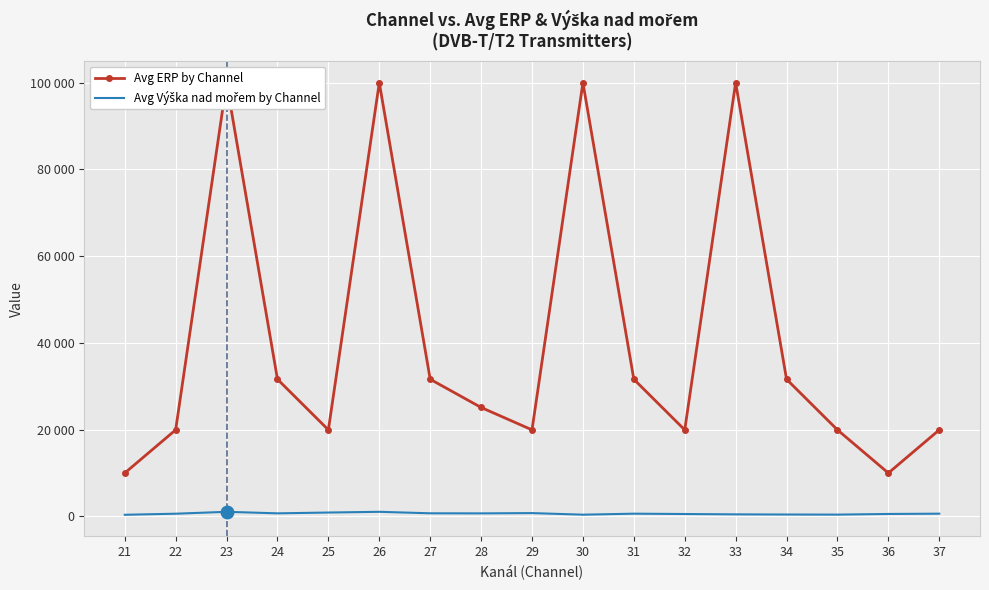

Reading right to left, extract all data points from this chart.

Avg ERP by Channel: 19952	10000	19952	31622	100000	19952	31622	100000	19952	25118	31622	100000	19952	31622	100000	19952	10000
Avg Výška nad mořem by Channel: 630	565	415	436	472	553	630	399	765	701	718	1060	895	708	1060	623	378